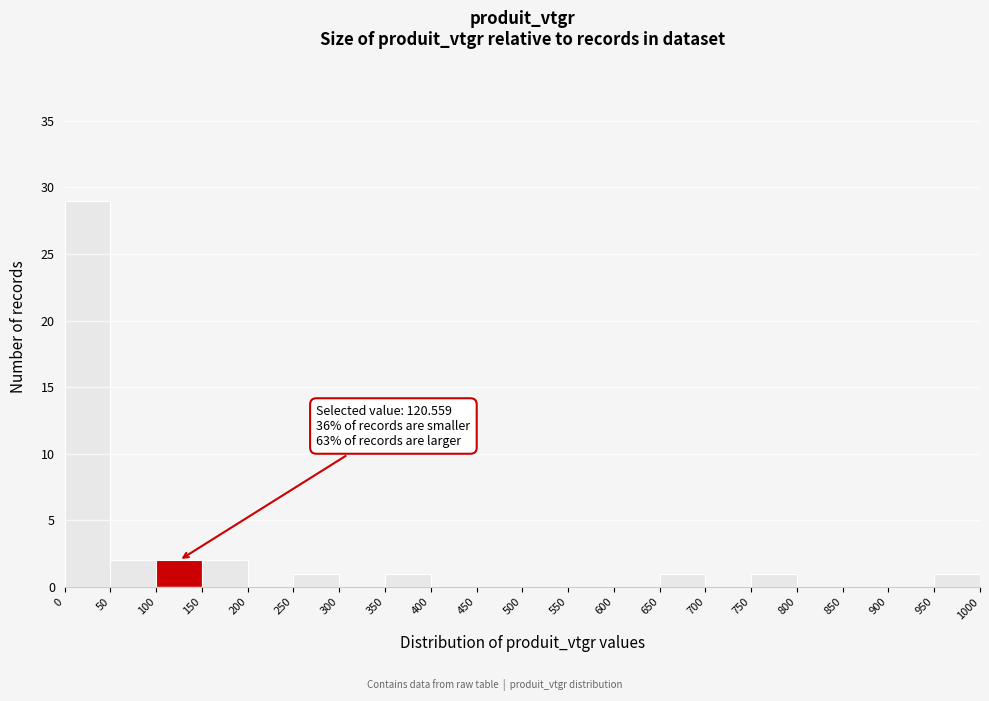

Over which range of the x-axis is the bar tallest?

0 to 50